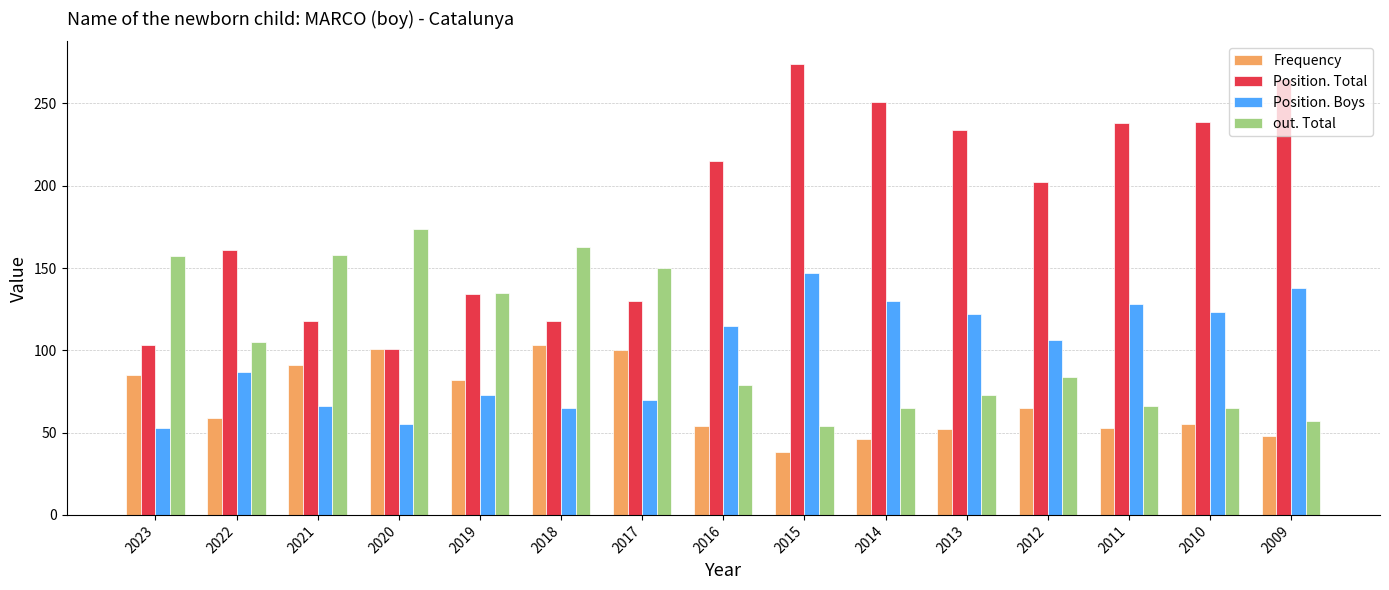

What is the total value across all series at 2021?

433